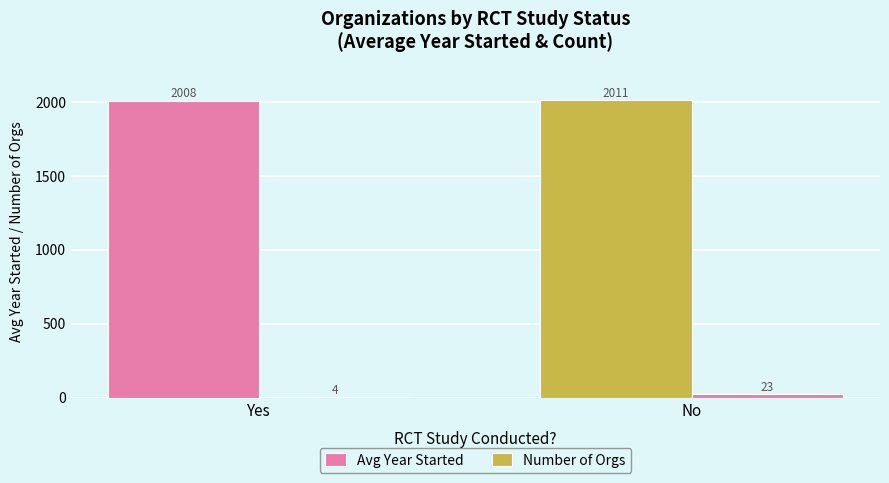

How many groups of bars are there?

2